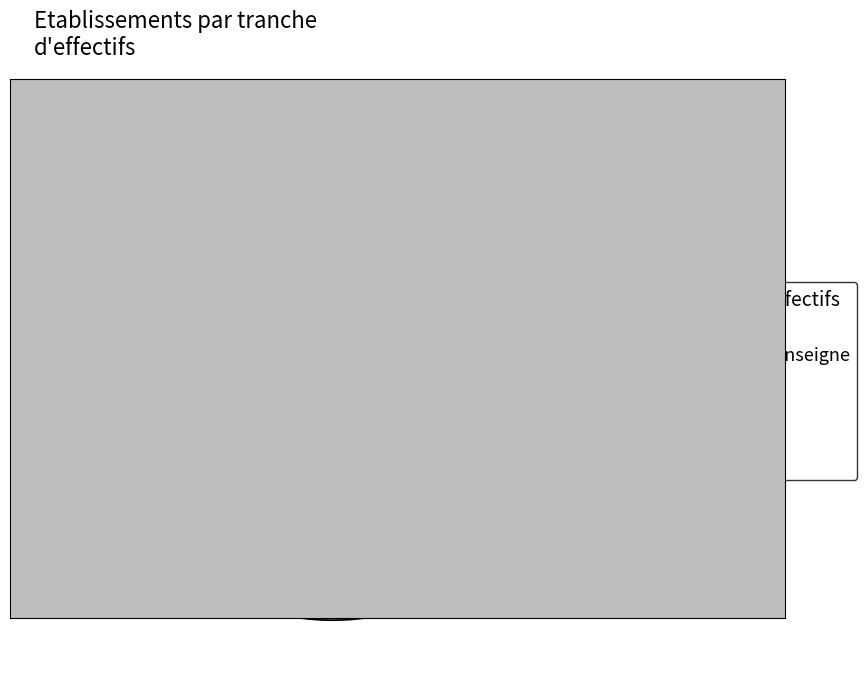

Is there any slice that represents more than half of the pie?

Yes